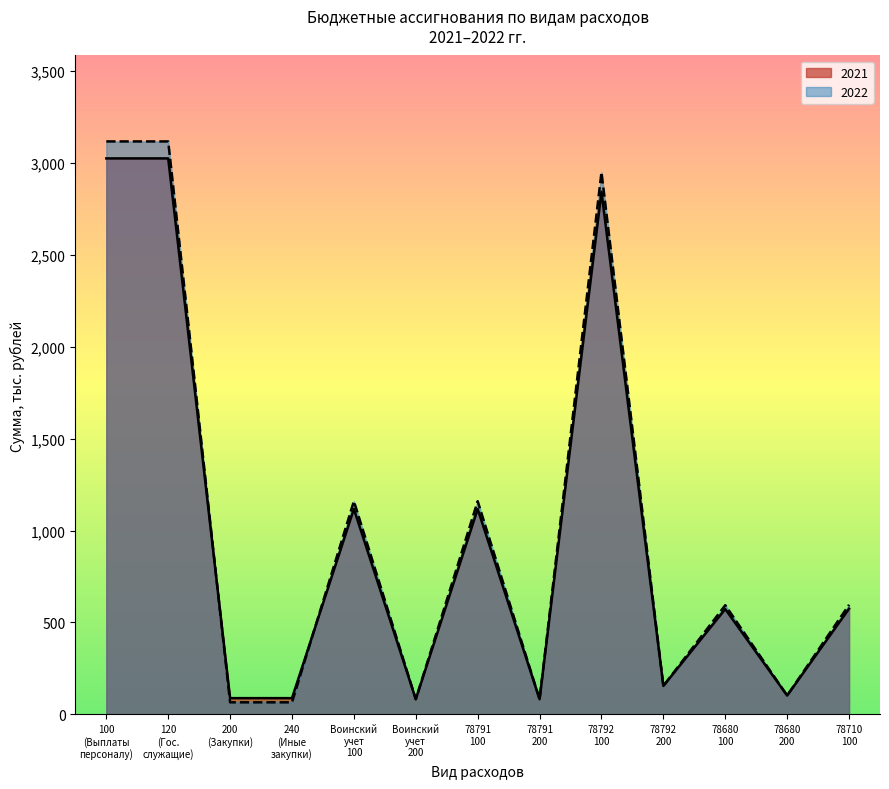

What is the highest value of the 2022 series?

3117.2